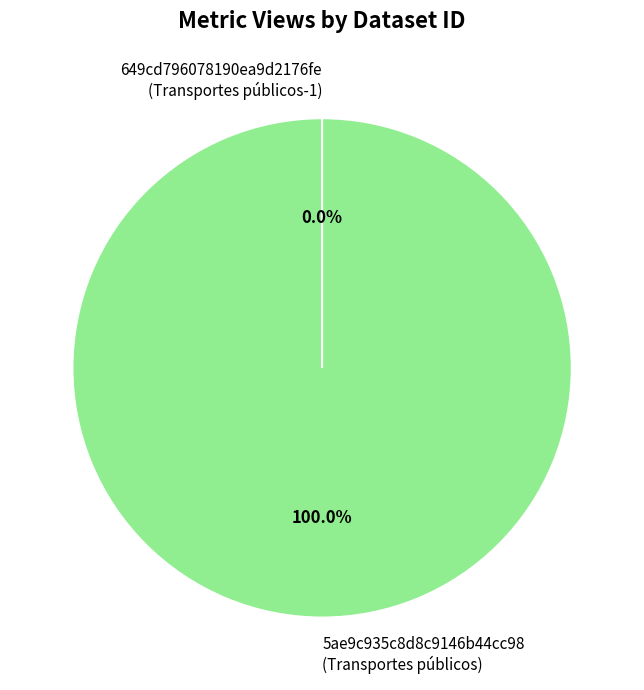

Which slice represents more than half of the pie?

5ae9c935c8d8c9146b44cc98